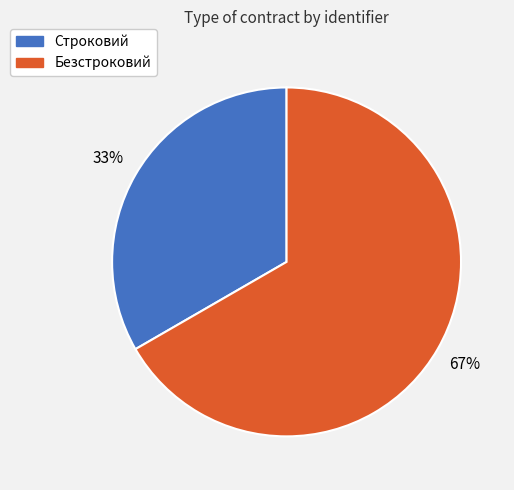

Which category has the biggest portion of the pie?

Безстроковий